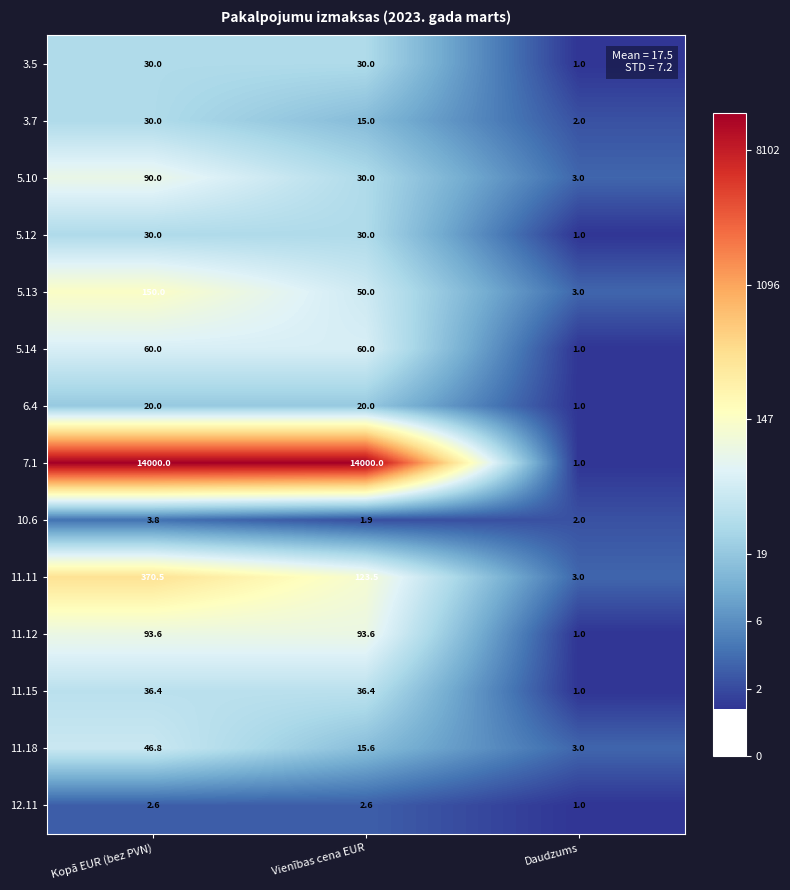

Which series has the widest spread of values?

7.1